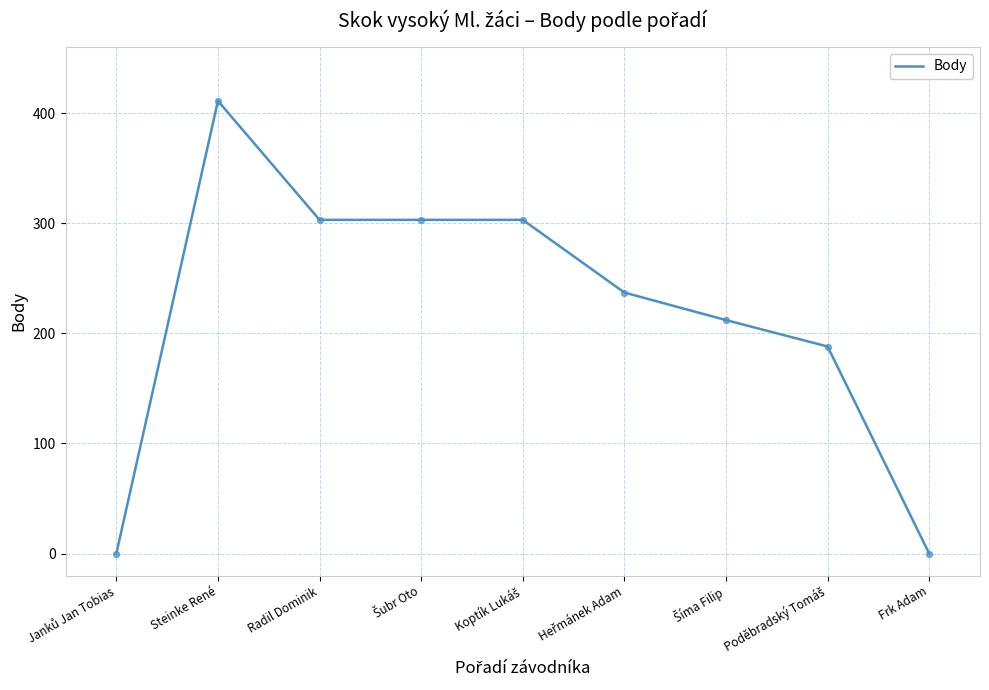

What is the difference between the maximum and minimum values?

411